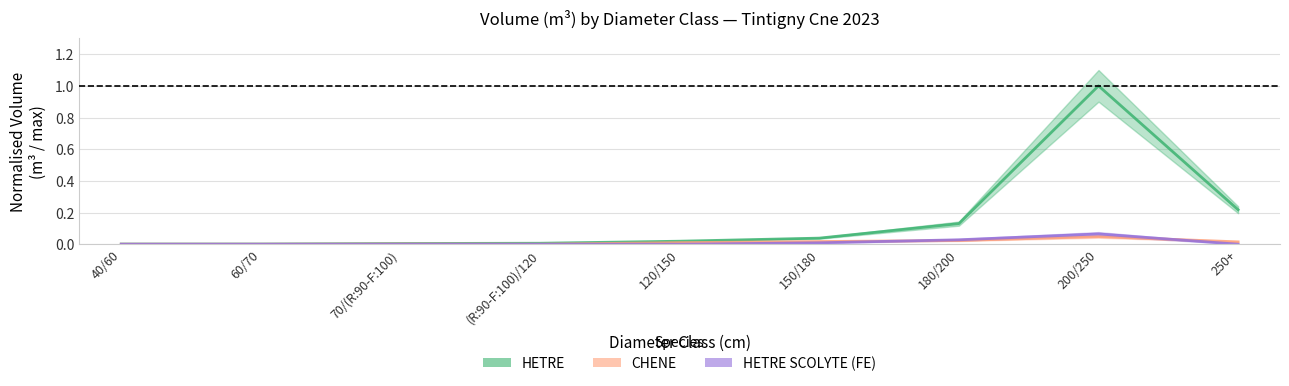

Which has a higher value, 60/70 or (R:90-F:100)/120?

(R:90-F:100)/120